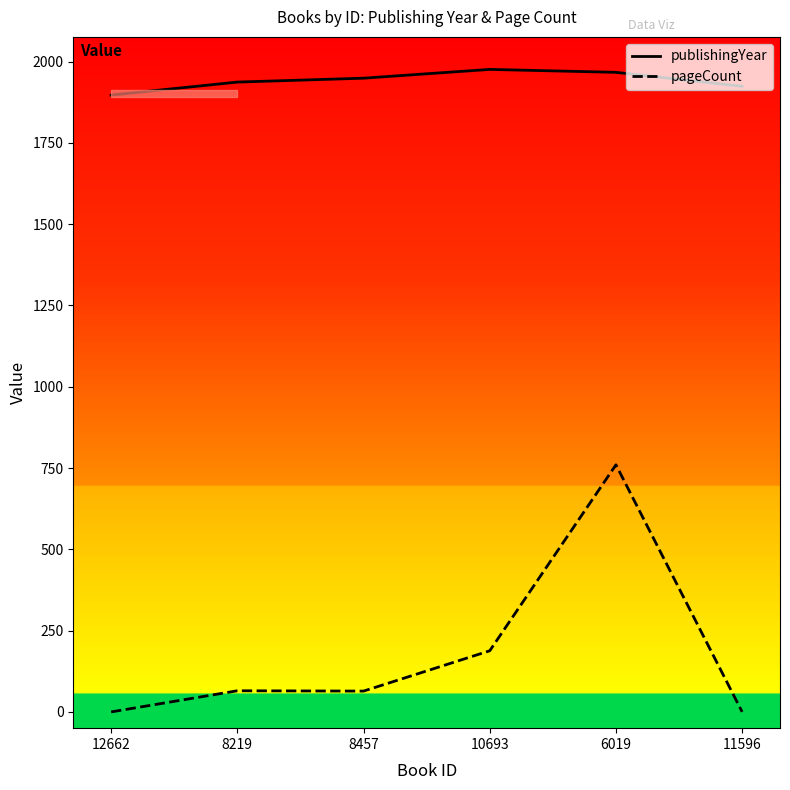

True or false: publishingYear and pageCount cross at least once.

False